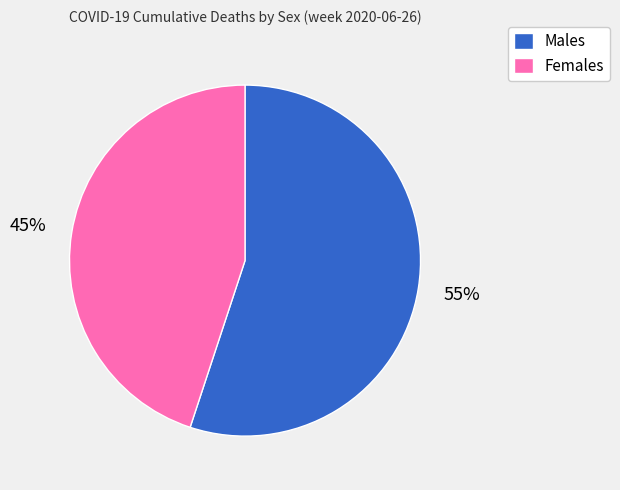

To the nearest percent, what is the difference between the largest and smallest slice percentages?

10%